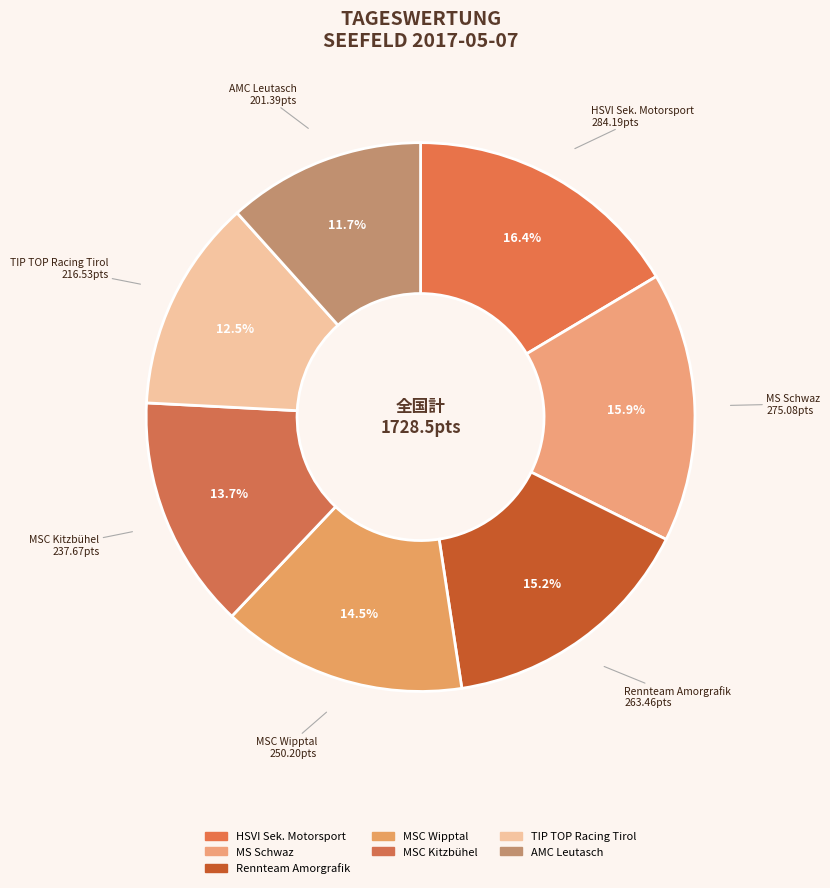

Which slice is the smallest?

AMC Leutasch